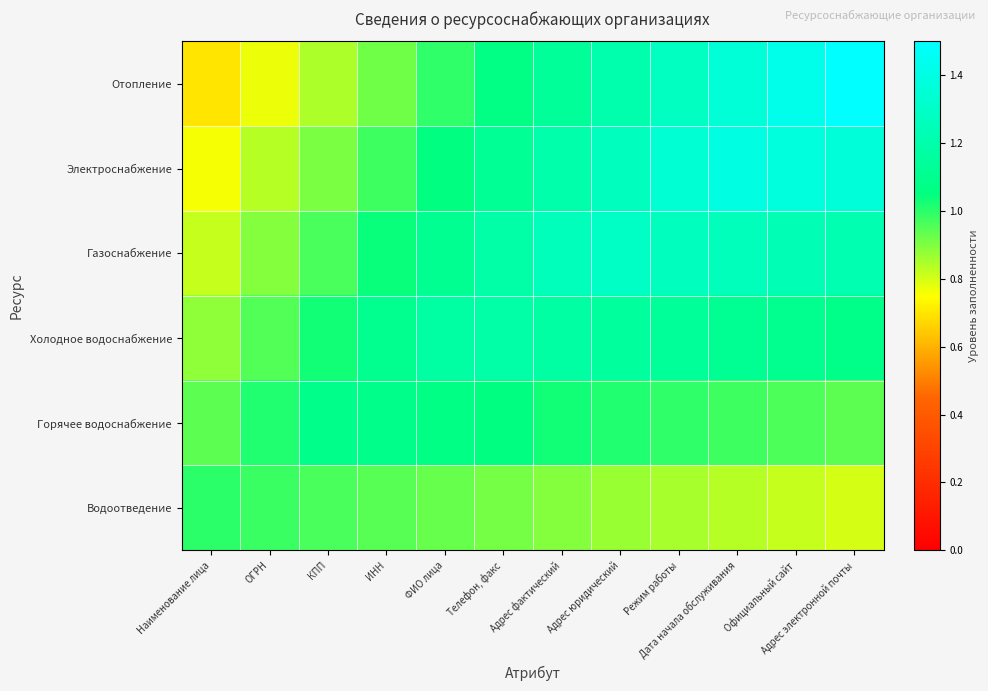

What is the difference between the highest and lowest values at Наименование лица?

0.3